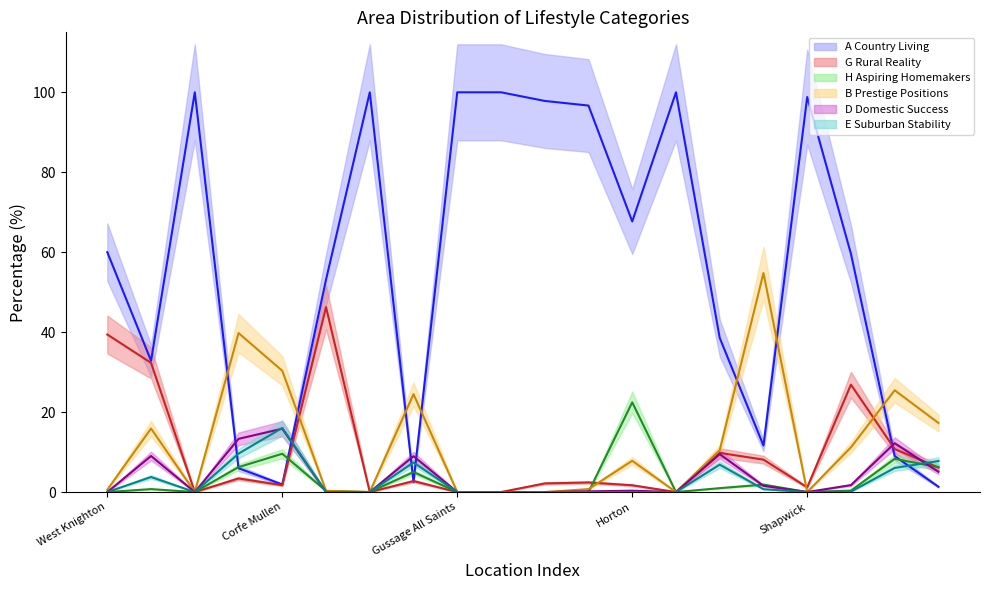

Between West Moors and Gussage All Saints, which is larger?

Gussage All Saints